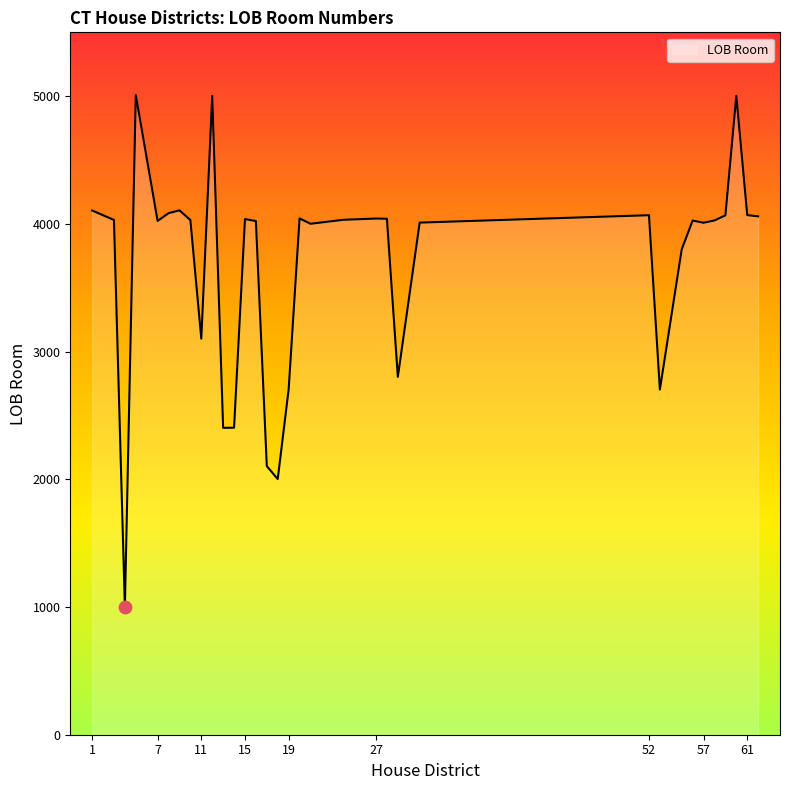

What is the maximum value shown in the chart?

5009